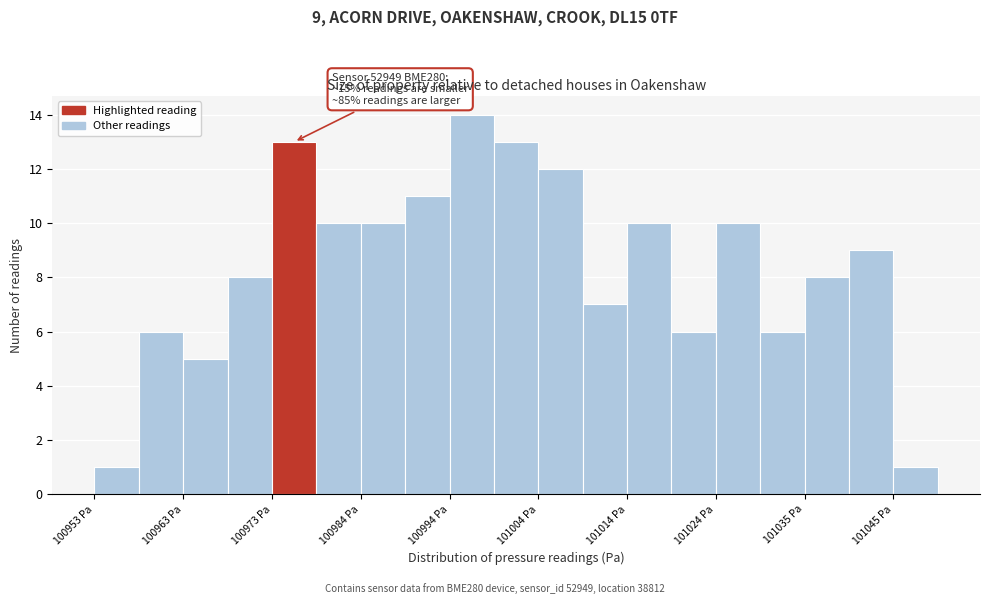

Read against the x-axis, roughly where is the centre of the tallest bar?

100996